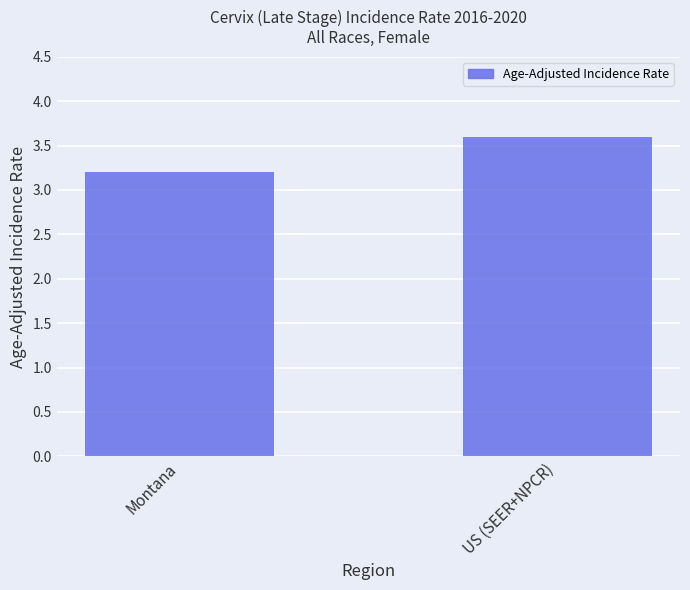

Where is the data nearest to the value 3?

Montana